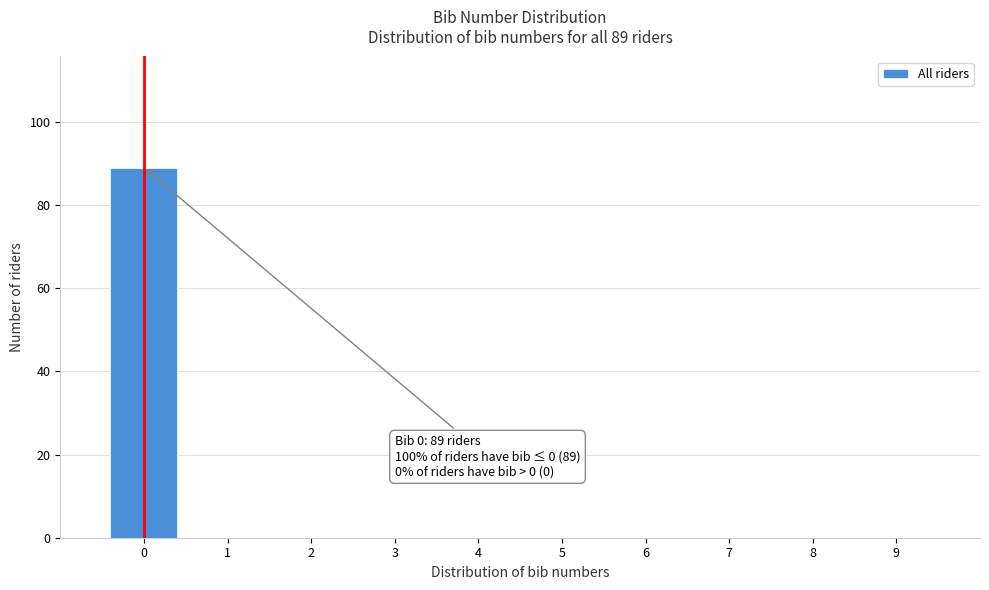

Reading left to right, transcribe all the data shown in this chart.

0=89	1=0	2=0	3=0	4=0	5=0	6=0	7=0	8=0	9=0